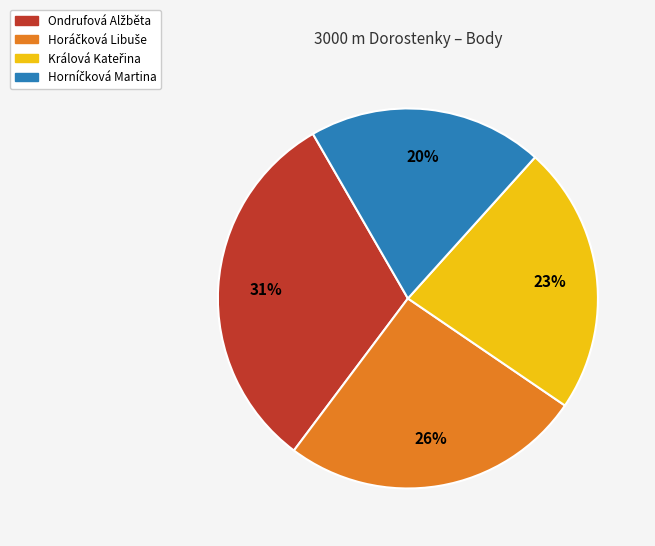

Count the number of slices in the pie.

4